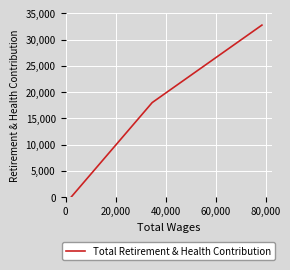

Is it true that the value at 40,000 is -19990?

False